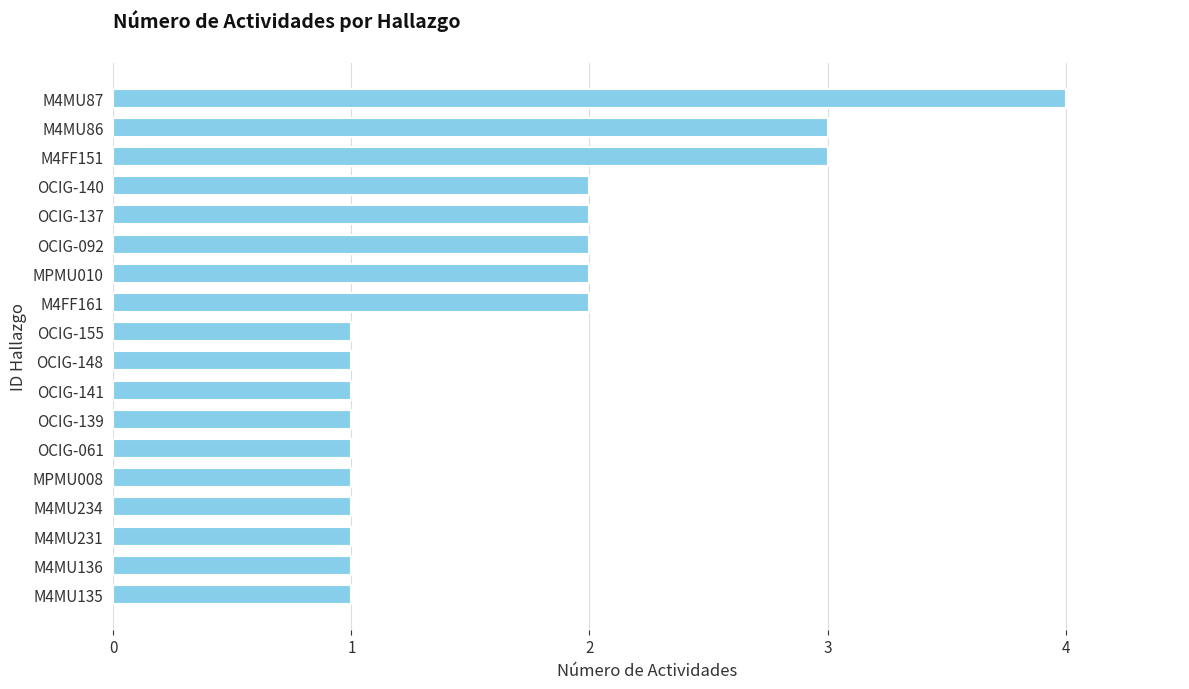

Reading top to bottom, list all the values displayed in this chart.

M4MU87=4	M4MU86=3	M4FF151=3	OCIG-140=2	OCIG-137=2	OCIG-092=2	MPMU010=2	M4FF161=2	OCIG-155=1	OCIG-148=1	OCIG-141=1	OCIG-139=1	OCIG-061=1	MPMU008=1	M4MU234=1	M4MU231=1	M4MU136=1	M4MU135=1